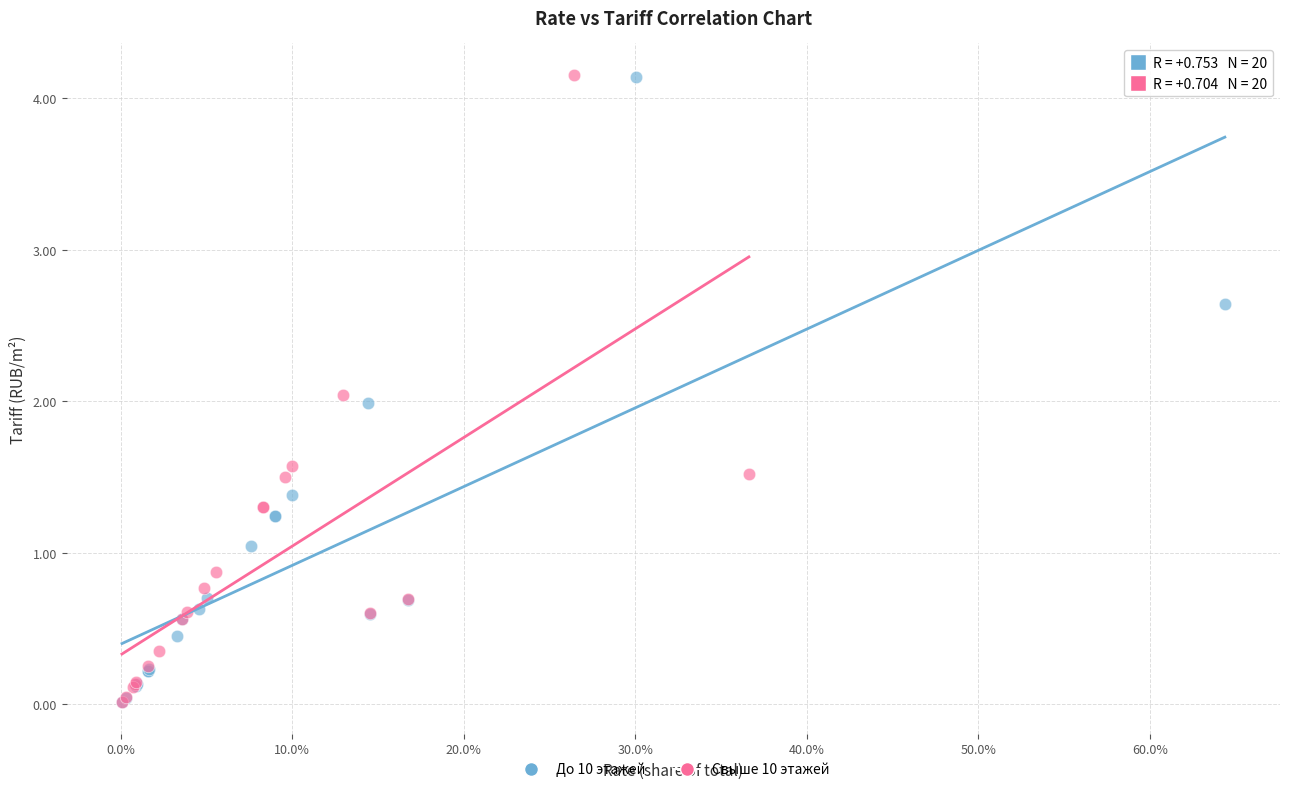

Which series has the largest Y range (max minus min)?

Свыше 10 этажей